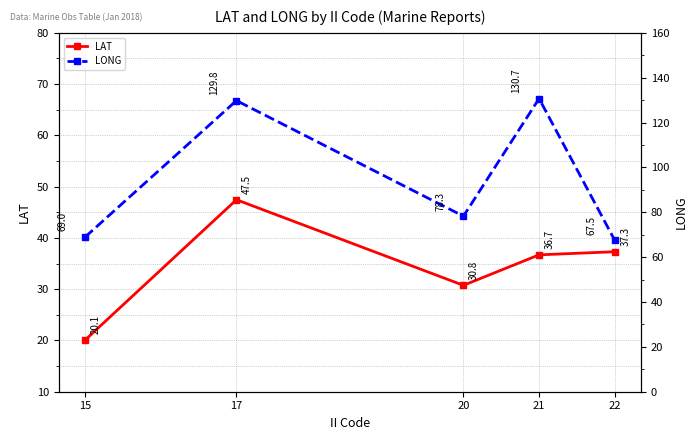

True or false: LONG and LAT intersect in this chart.

False